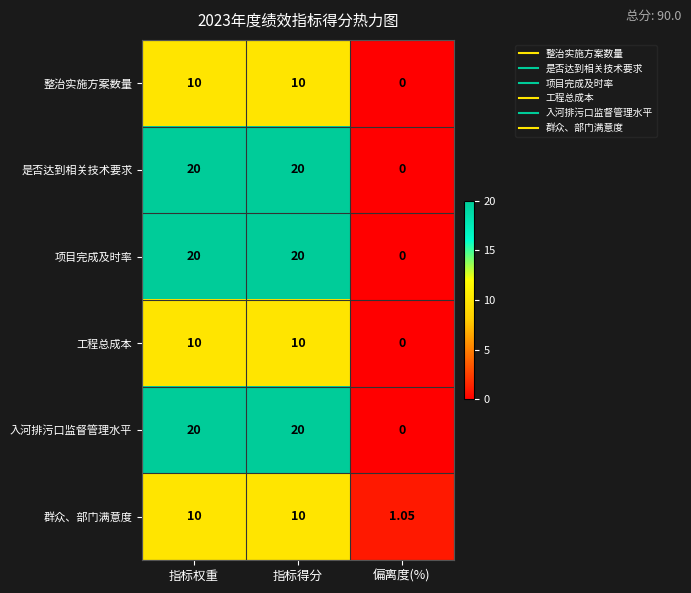

Which category has the lowest value across all series?

偏离度(%)